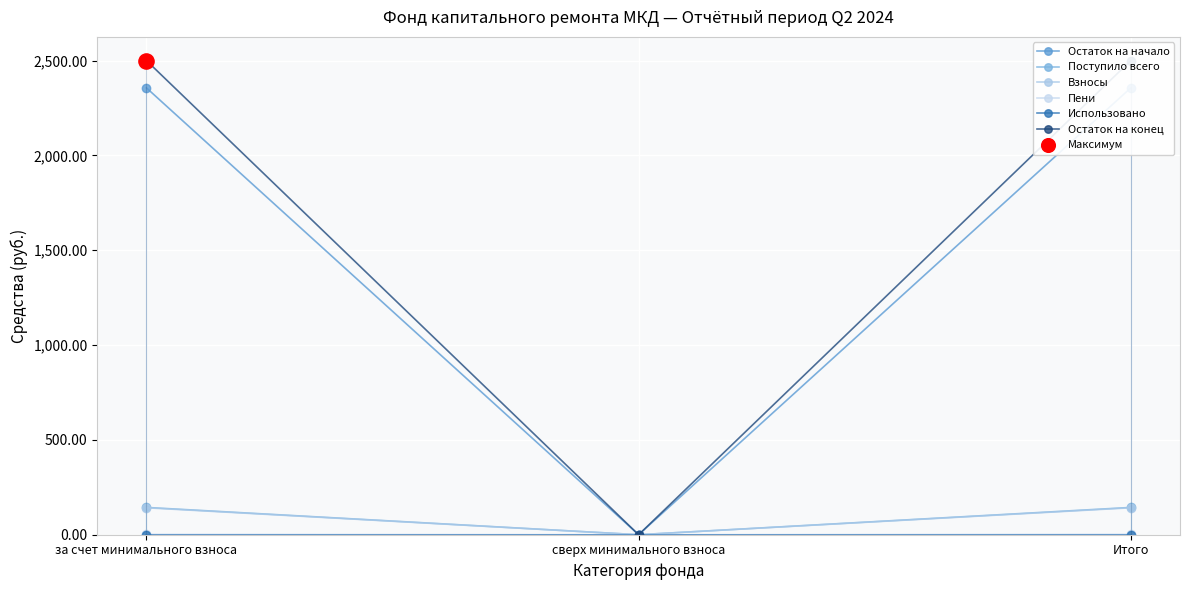

Is the value of Использовано at Итого greater than the value of Остаток на начало at за счет минимального взноса?

No